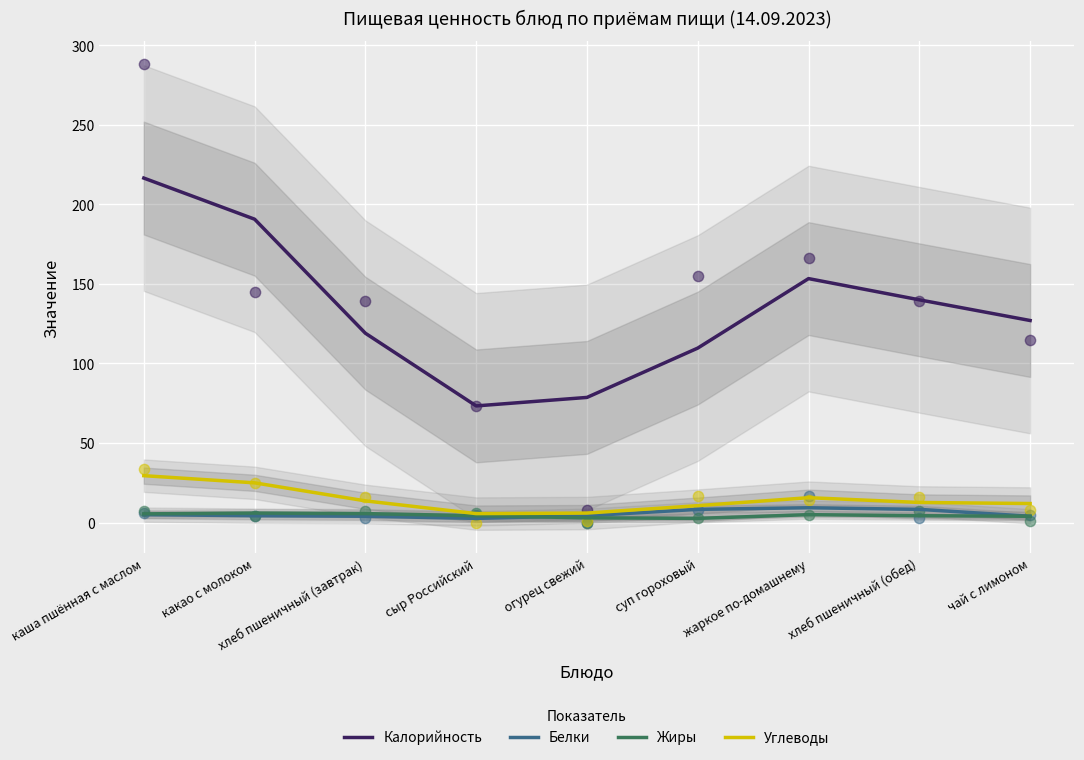

What are all the series names shown in the legend?

Калорийность, Белки, Жиры, Углеводы